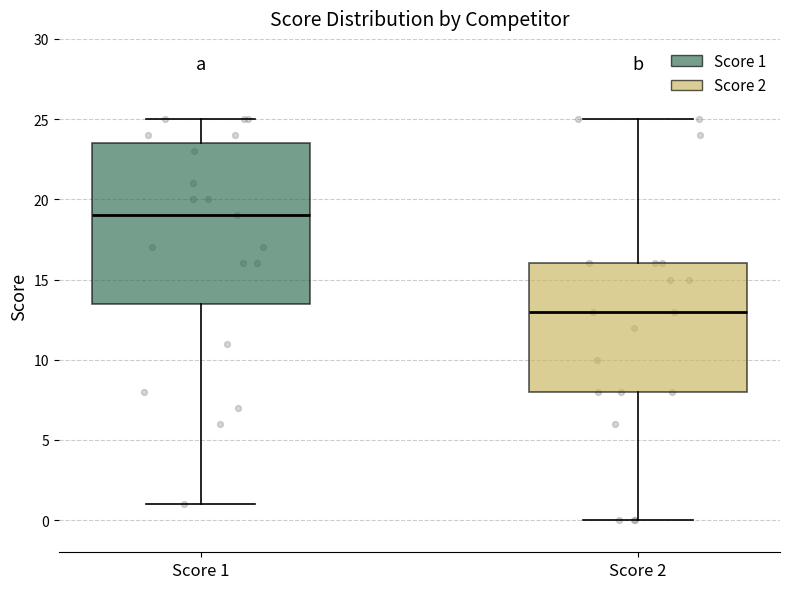

Reading left to right, read every box against the y-axis: the position of its median line, the range the box covers, and the ends of its whiskers. The values are not printed on the chart, so give them approximately, as read against the axis.

Score 1: median 19.0, box 13.5 to 23.5, whiskers 1.0 to 25.0
Score 2: median 13.0, box 8.0 to 16.0, whiskers 0.0 to 25.0